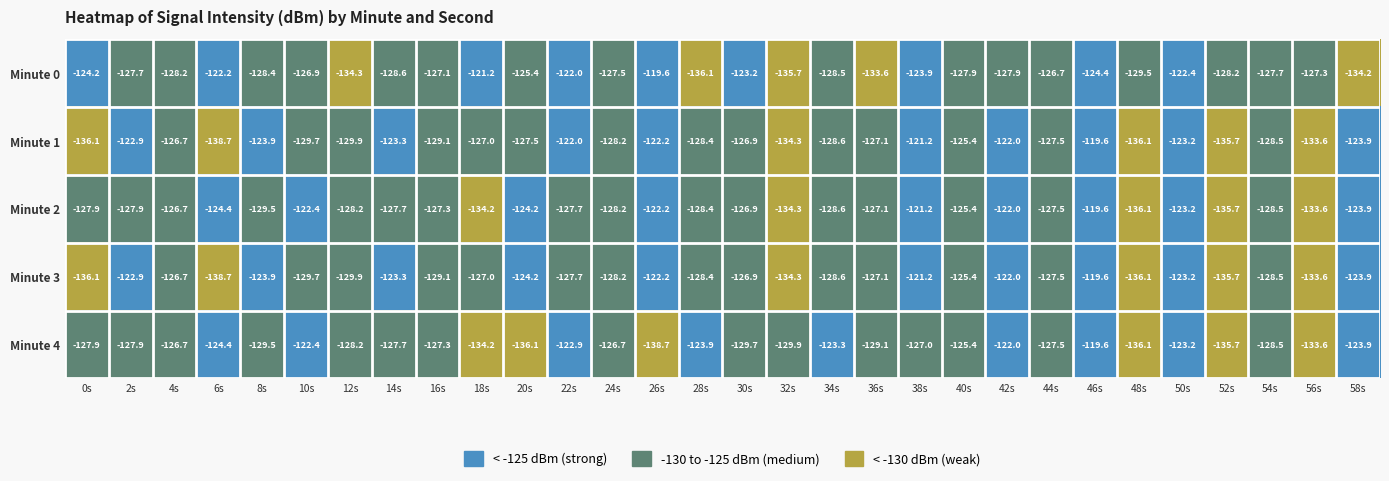

What is the difference between the maximum and minimum values in the Minute 0 series?

16.5